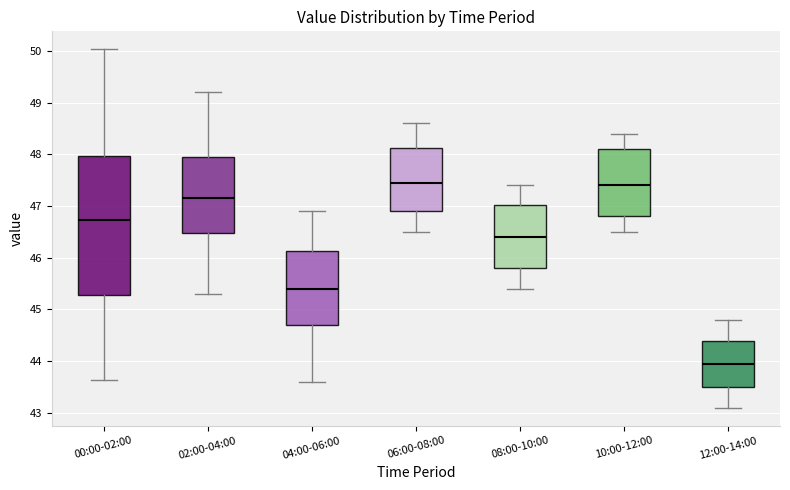

Where does the lower whisker of the box for 10:00-12:00 end on the y-axis? The values are not printed on the chart, so give them approximately, as read against the axis.

46.5